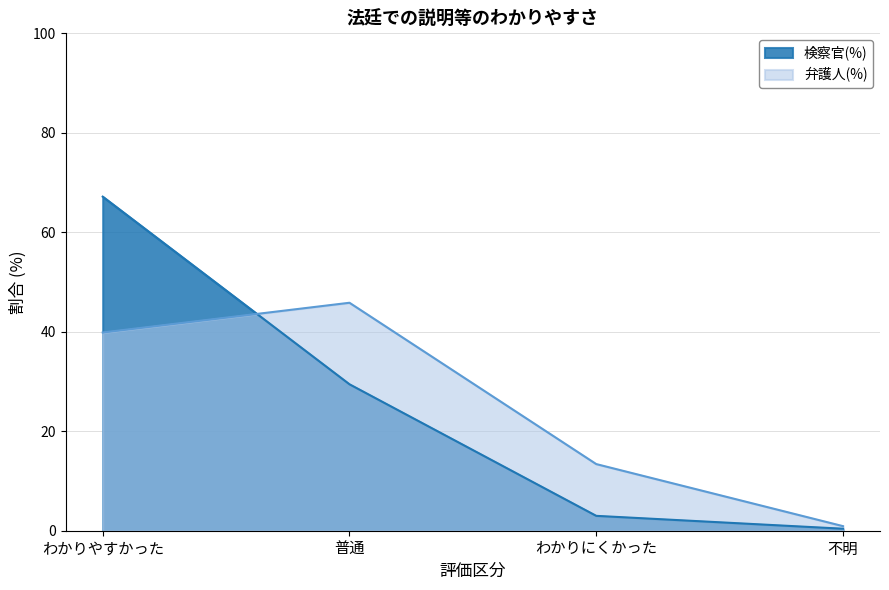

Where do 検察官(%) and 弁護人(%) first cross each other?

わかりやすかった and 普通